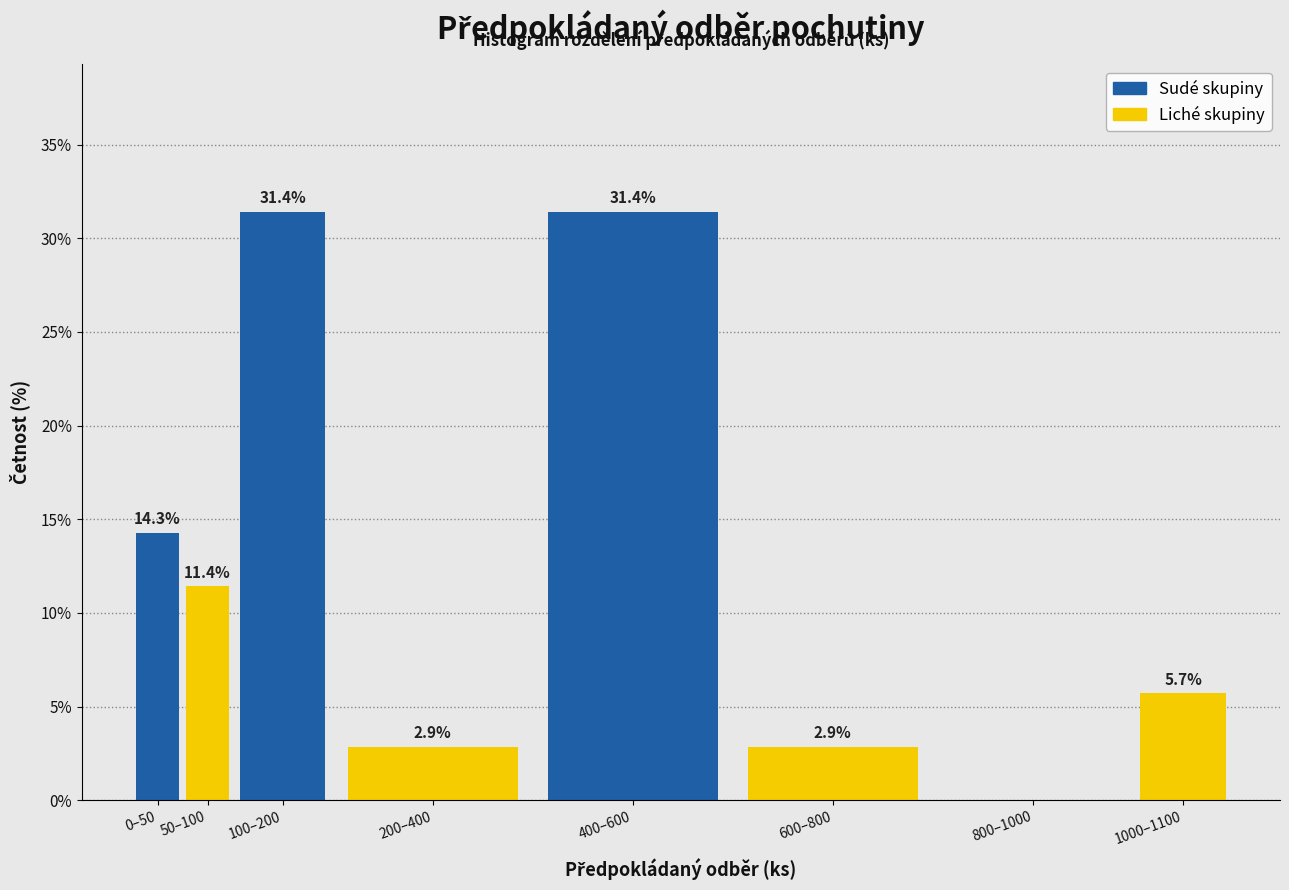

Reading right to left, transcribe all the data shown in this chart.

1000–1100=5.7	800–1000=0.0	600–800=2.9	400–600=31.4	200–400=2.9	100–200=31.4	50–100=11.4	0–50=14.3